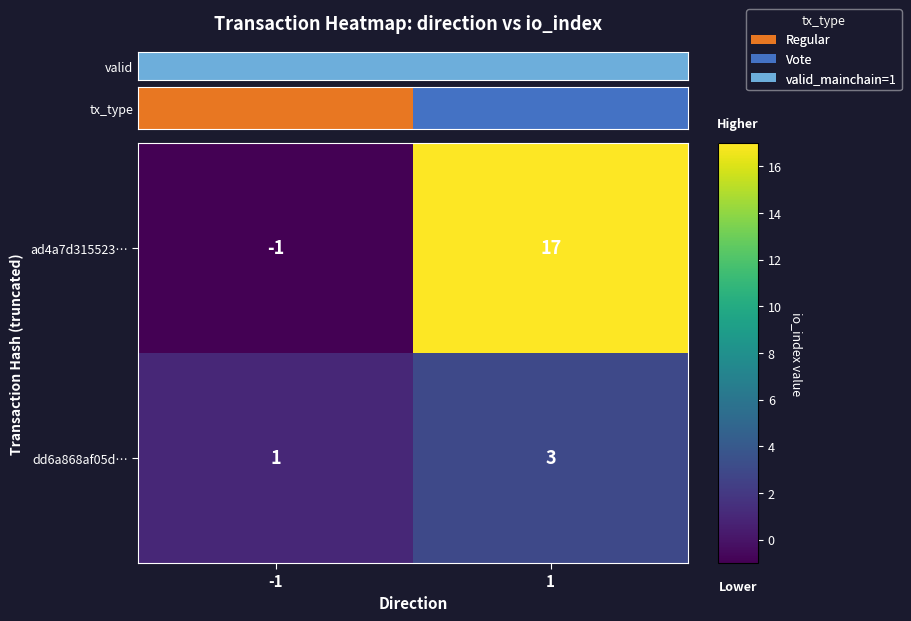

Reading right to left, list all the values displayed in this chart.

ad4a7d315523…: 1=17	-1=-1
dd6a868af05d…: 1=3	-1=1